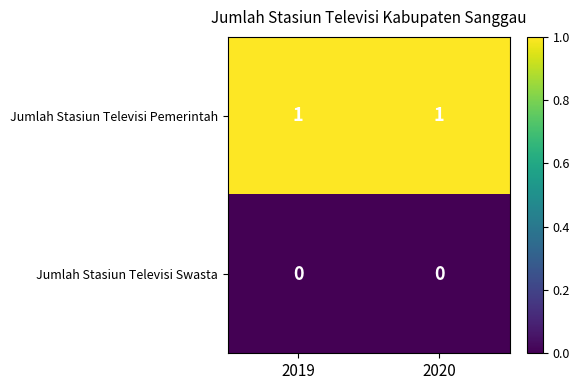

Reading left to right, list all the values displayed in this chart.

Jumlah Stasiun Televisi Pemerintah: 1	1
Jumlah Stasiun Televisi Swasta: 0	0